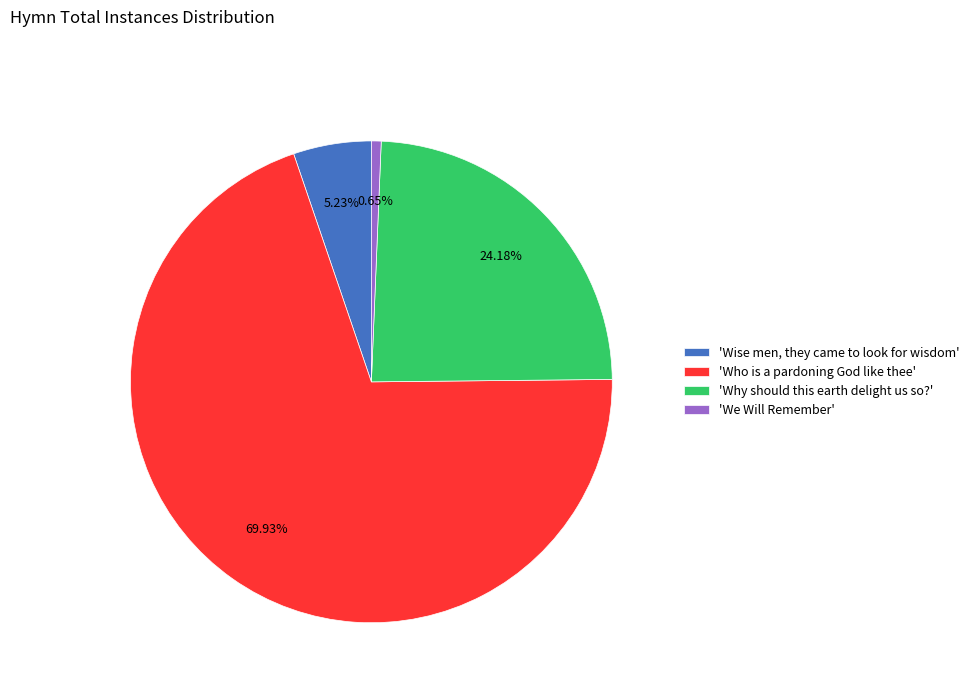

Is there any slice that represents more than half of the pie?

Yes